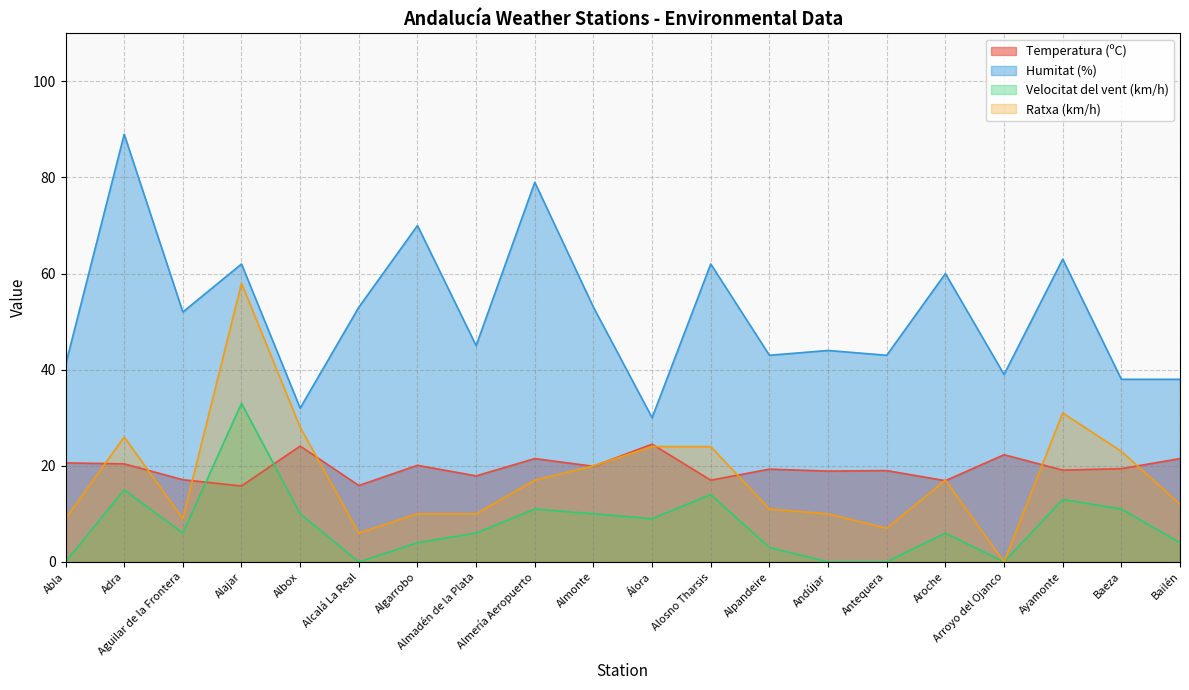

At how many categories does at least one series exceed 53?

7